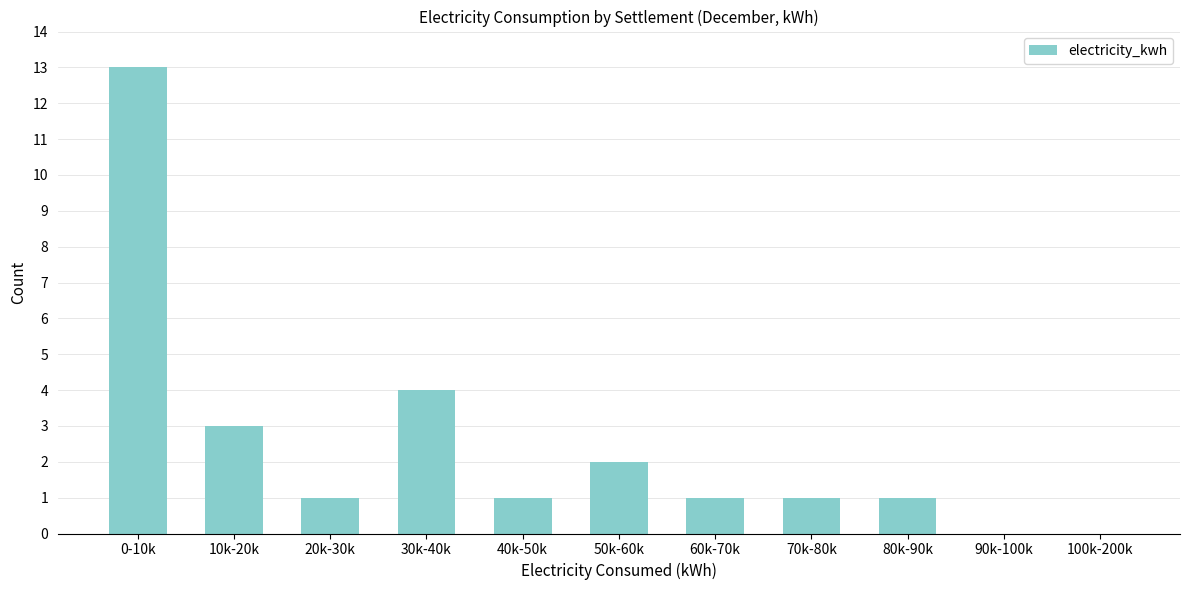

Reading left to right, list all the values displayed in this chart.

0-10k=13	10k-20k=3	20k-30k=1	30k-40k=4	40k-50k=1	50k-60k=2	60k-70k=1	70k-80k=1	80k-90k=1	90k-100k=0	100k-200k=0